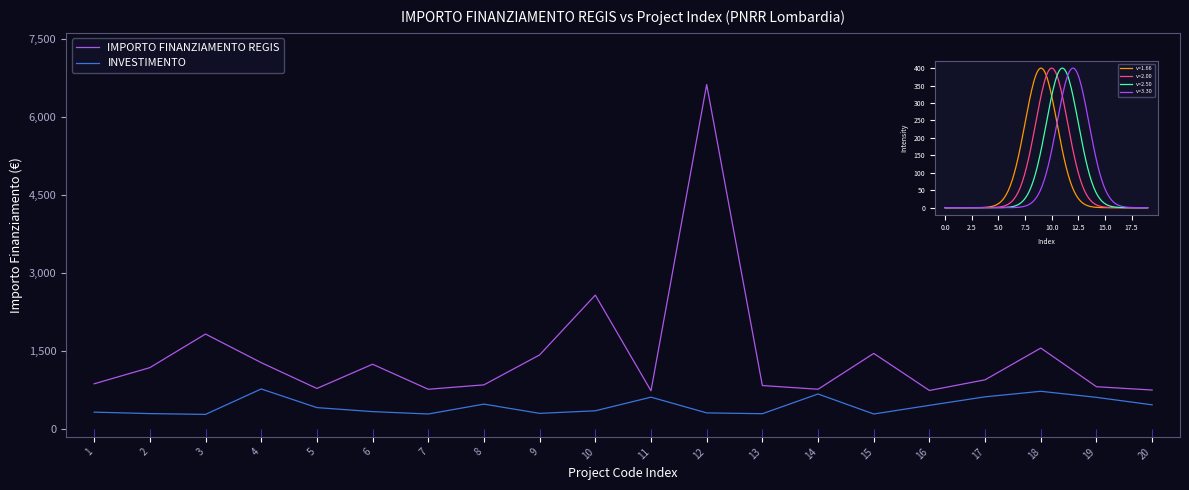

Which series has the largest Y range (max minus min)?

IMPORTO FINANZIAMENTO REGIS